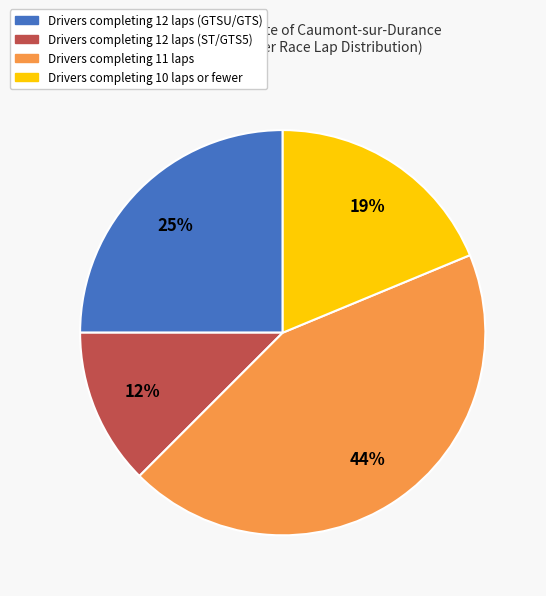

To the nearest percent, what is the average slice percentage?

25%